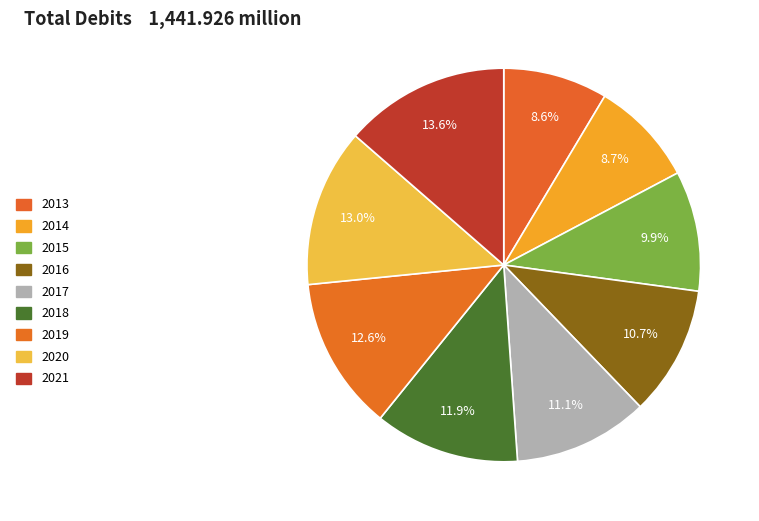

What is the largest slice in the pie chart?

2021